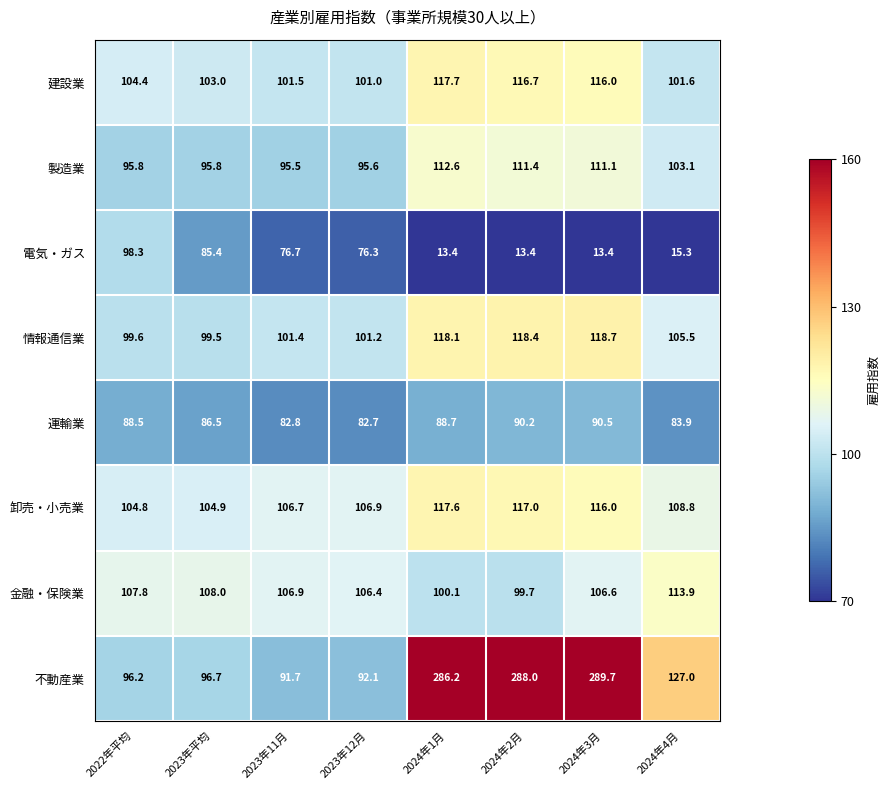

The value of 製造業 at 2024年2月 is 30.8. True or false?

False